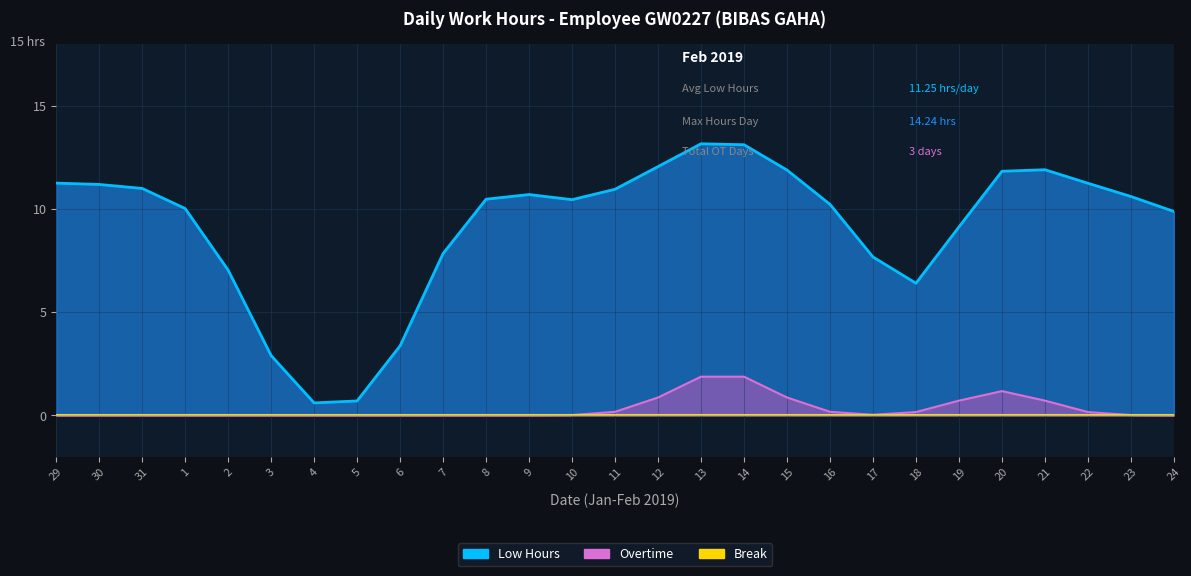

What is the maximum value shown in the chart?

14.2